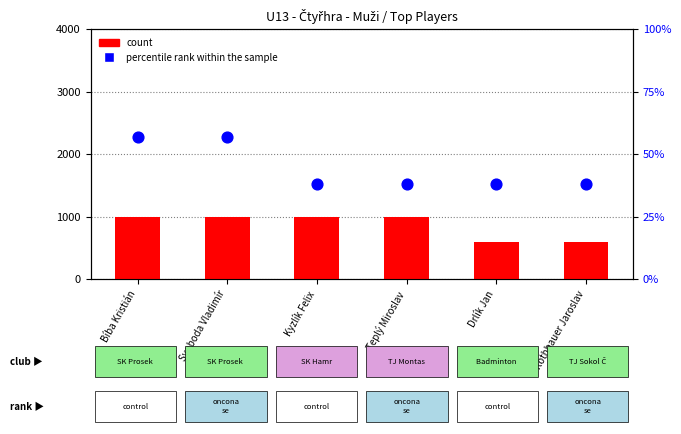

Is the value of count at Teplý Miroslav greater than the value of percentile rank within the sample at Svoboda Vladimír?

Yes